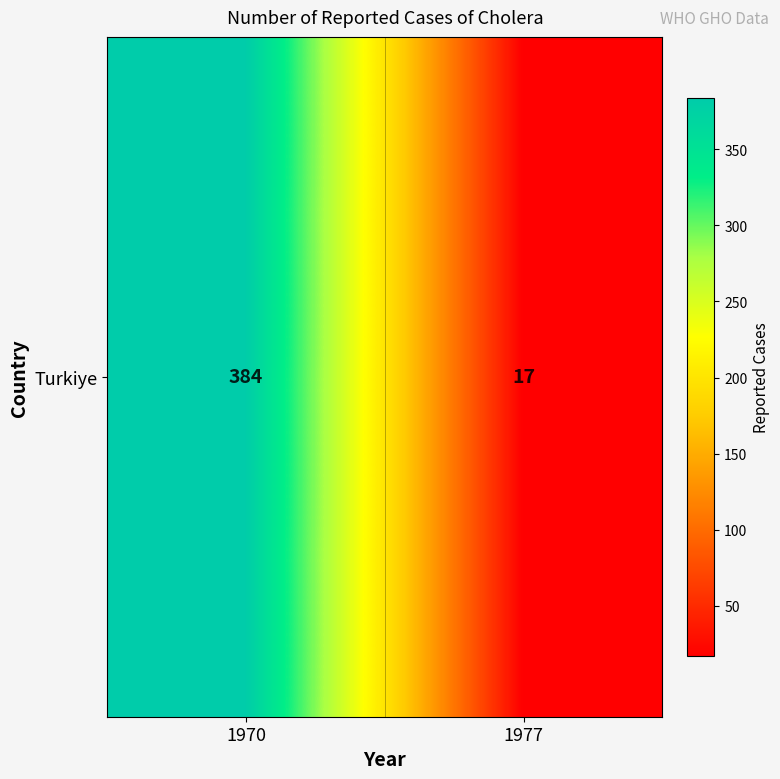

At which label is the value closest to 200?

1977